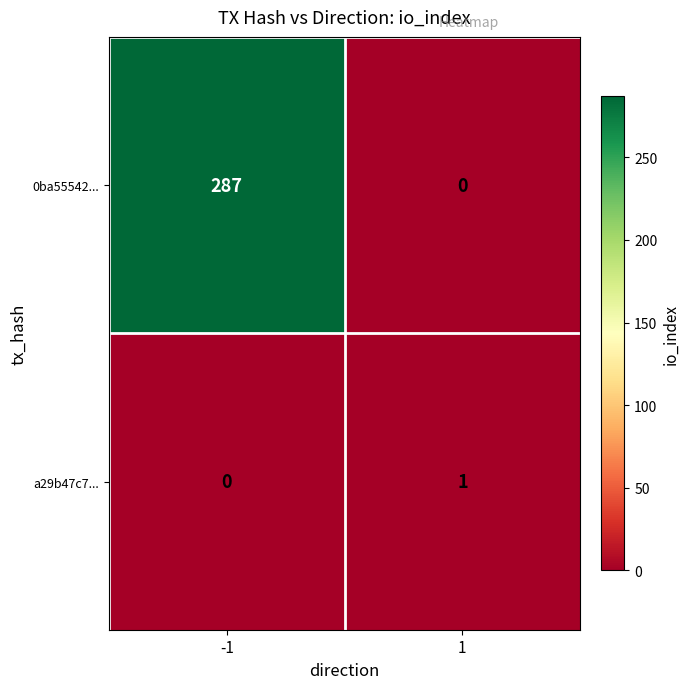

Between -1 and 1, which series saw the biggest shift?

0ba55542...